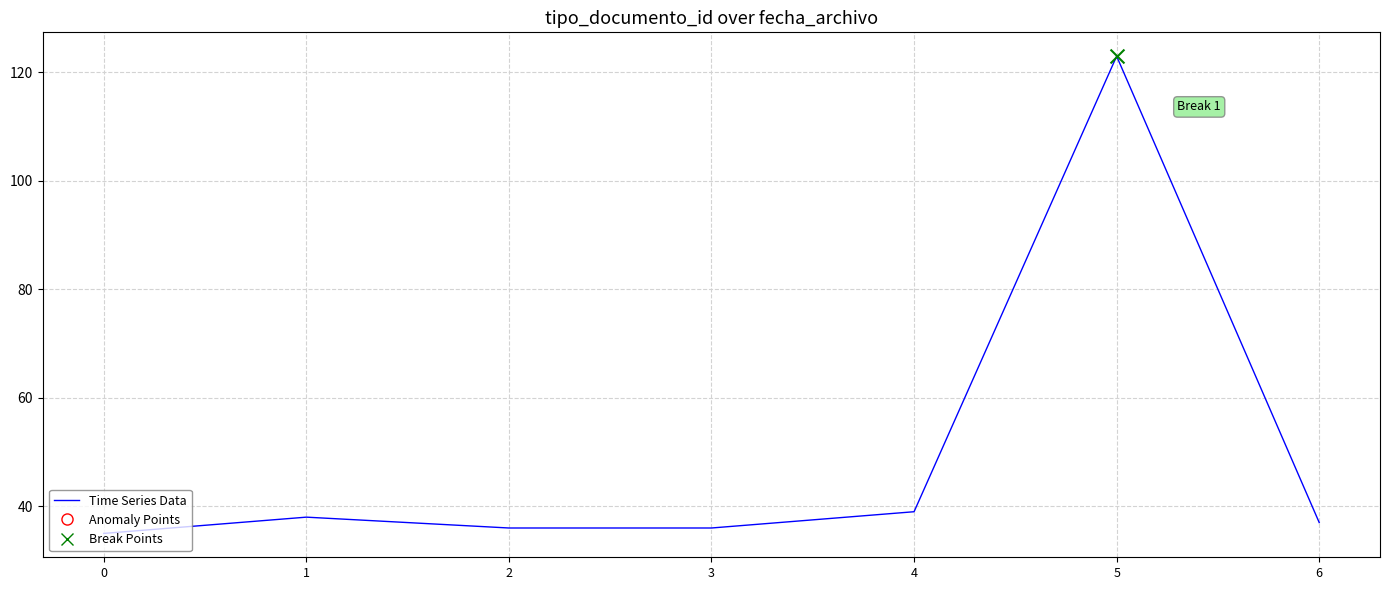

Approximately how many times larger is the value at 1 compared to 4?

1.0